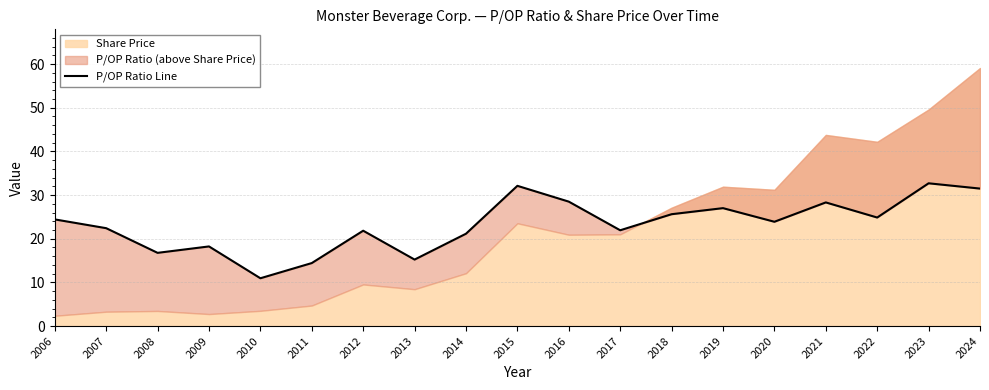

True or false: the data shows 20.2 at 2013.

False